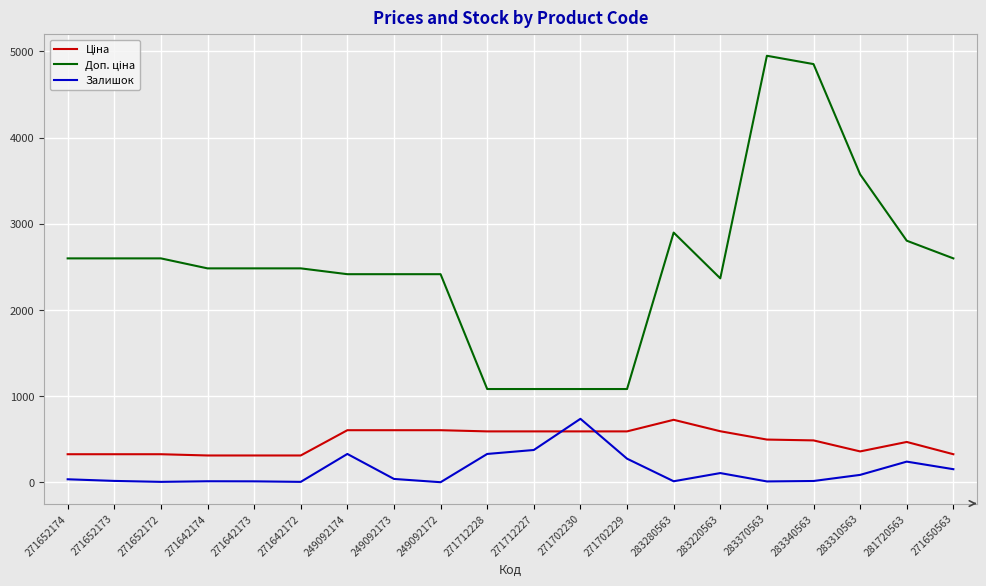

What is the spread (max minus min) of values at 271712228?

753.7